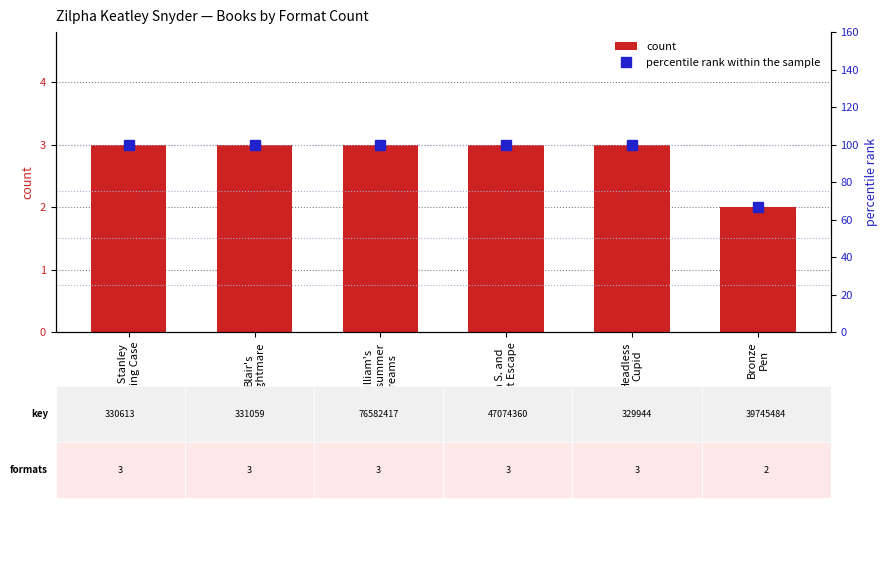

Reading left to right, what are all the values shown in this chart?

count: Famous Stanley
Kidnapping Case=3.0	Blair's
Nightmare=3.0	William's
Midsummer
Dreams=3.0	William S. and
the Great Escape=3.0	Headless
Cupid=3.0	Bronze
Pen=2.0
percentile rank within the sample: Famous Stanley
Kidnapping Case=100.0	Blair's
Nightmare=100.0	William's
Midsummer
Dreams=100.0	William S. and
the Great Escape=100.0	Headless
Cupid=100.0	Bronze
Pen=66.7